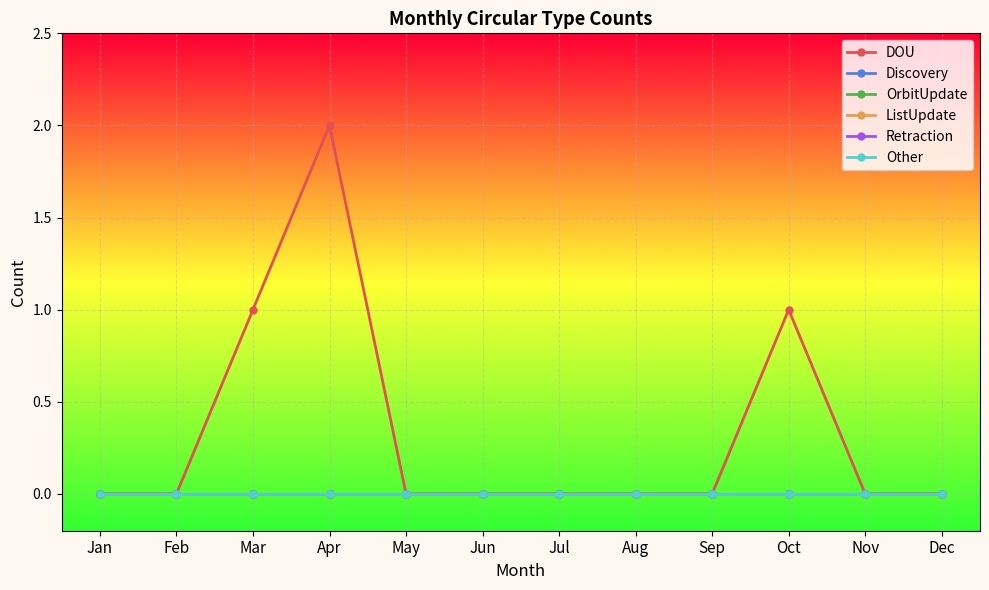

Which category has the lowest value in the ListUpdate series?

Jan